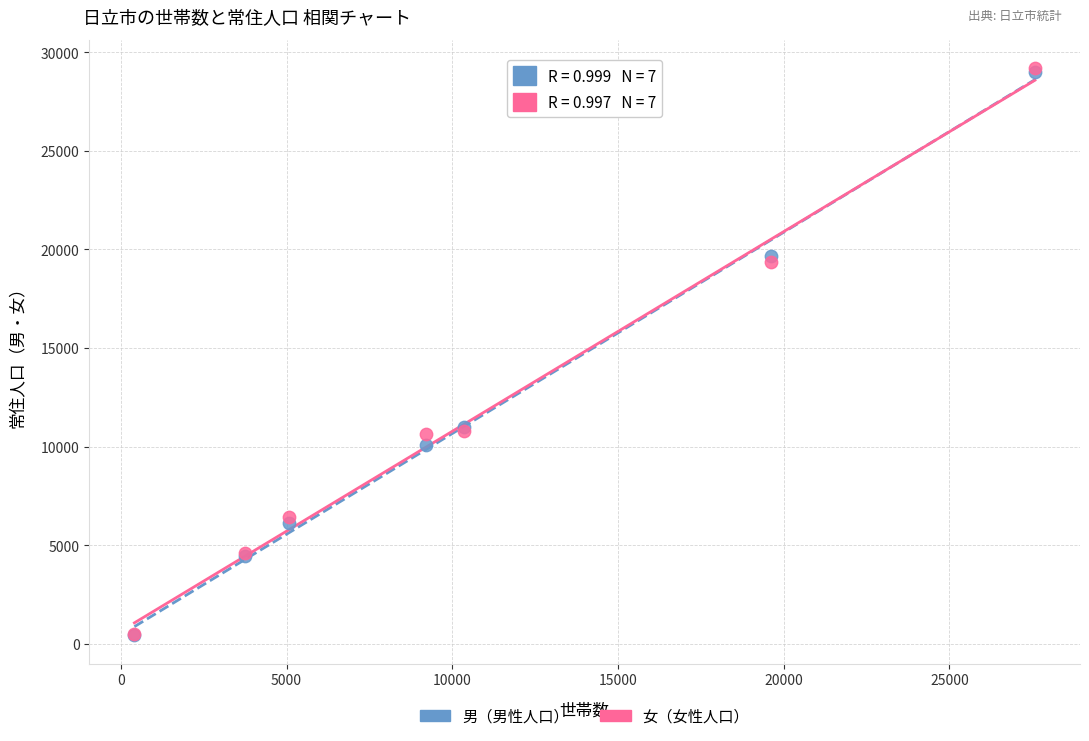

Which series has the widest spread of Y values?

女（女性人口）